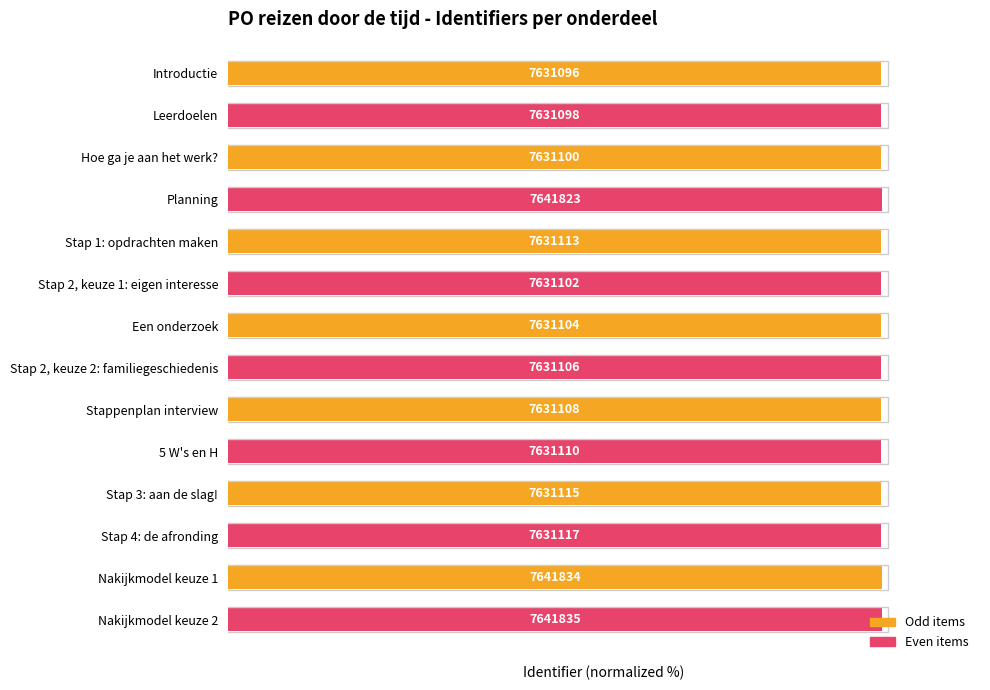

What is the minimum value shown in the chart?

99.9